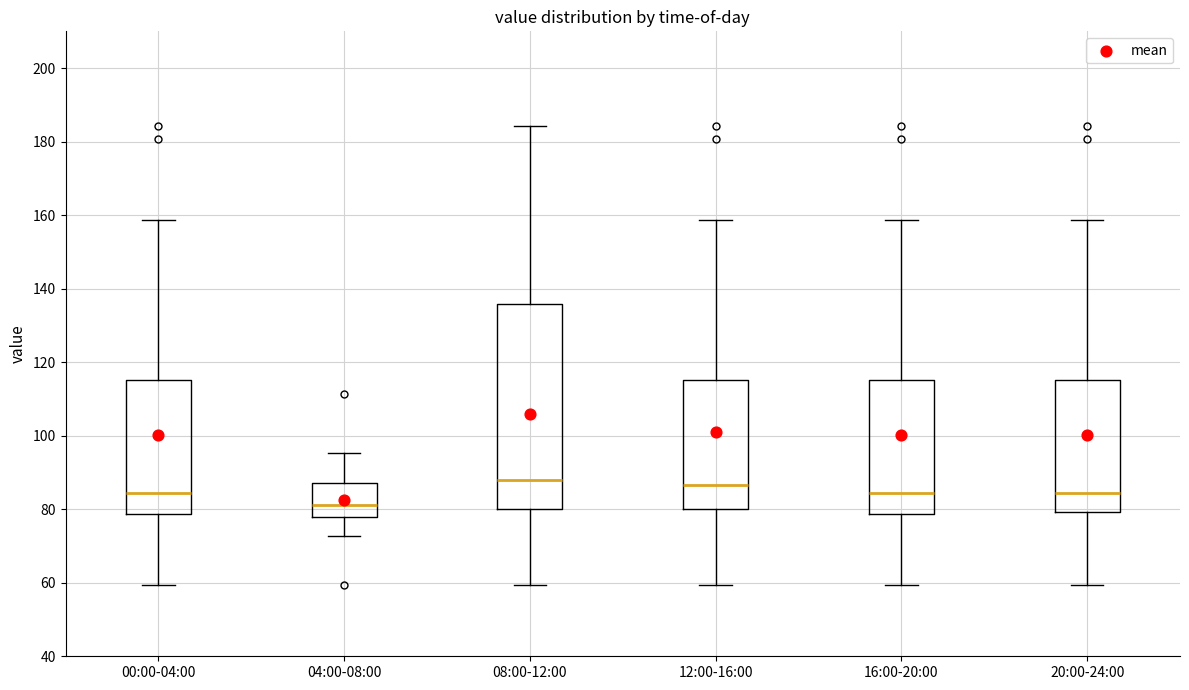

Reading left to right, transcribe this box plot: for each box, give where its median line is, the range the box spans, and where its two whiskers end, as read against the y-axis. The values are not printed on the chart, so give them approximately, as read against the axis.

00:00-04:00: median 84, box 78 to 116, whiskers 60 to 158
04:00-08:00: median 82, box 78 to 88, whiskers 72 to 96
08:00-12:00: median 88, box 80 to 136, whiskers 60 to 184
12:00-16:00: median 86, box 80 to 116, whiskers 60 to 158
16:00-20:00: median 84, box 78 to 116, whiskers 60 to 158
20:00-24:00: median 84, box 80 to 116, whiskers 60 to 158